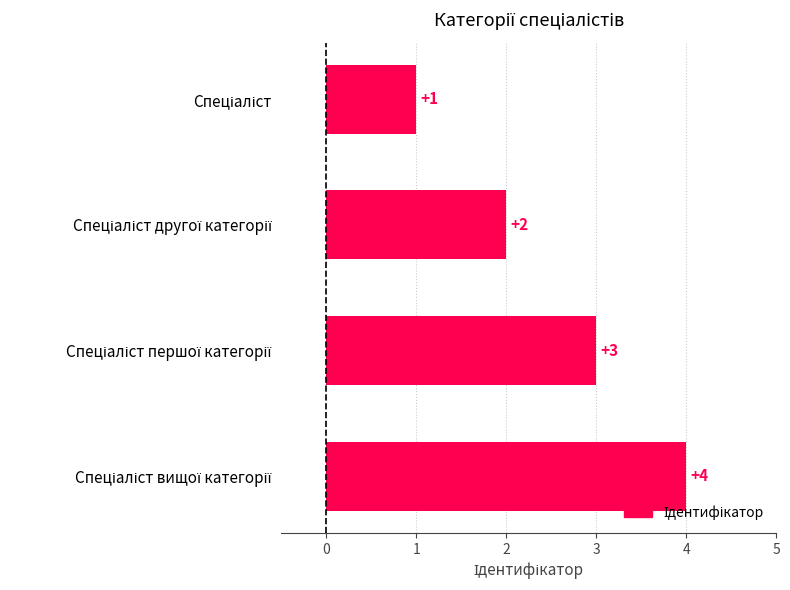

Count the values in the range 2 to 4.

3